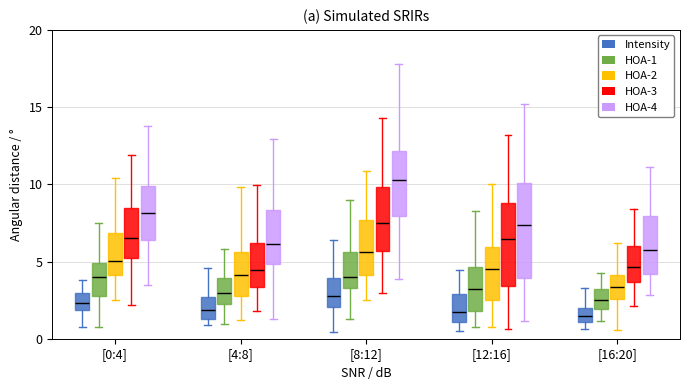

Which box's median line is the highest?

[8:12] (HOA-4)